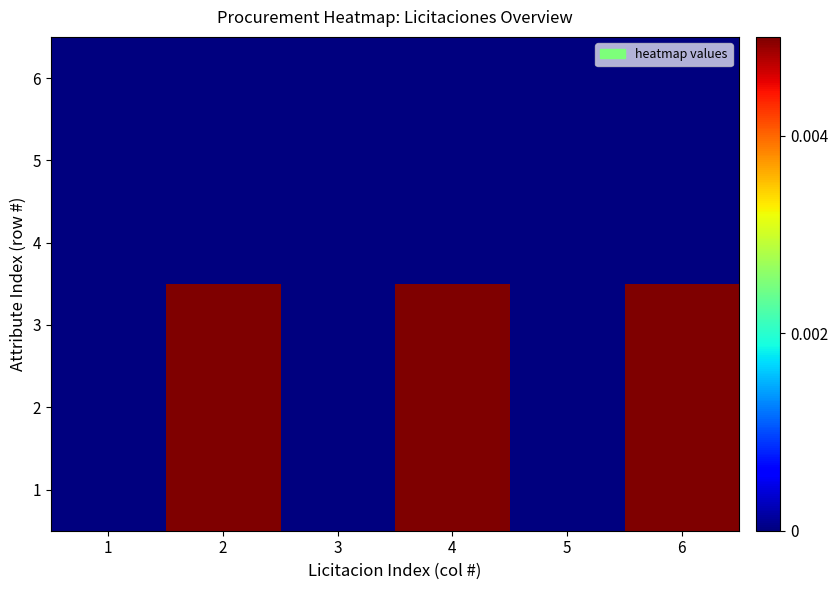

Which series has the largest range (max minus min)?

1